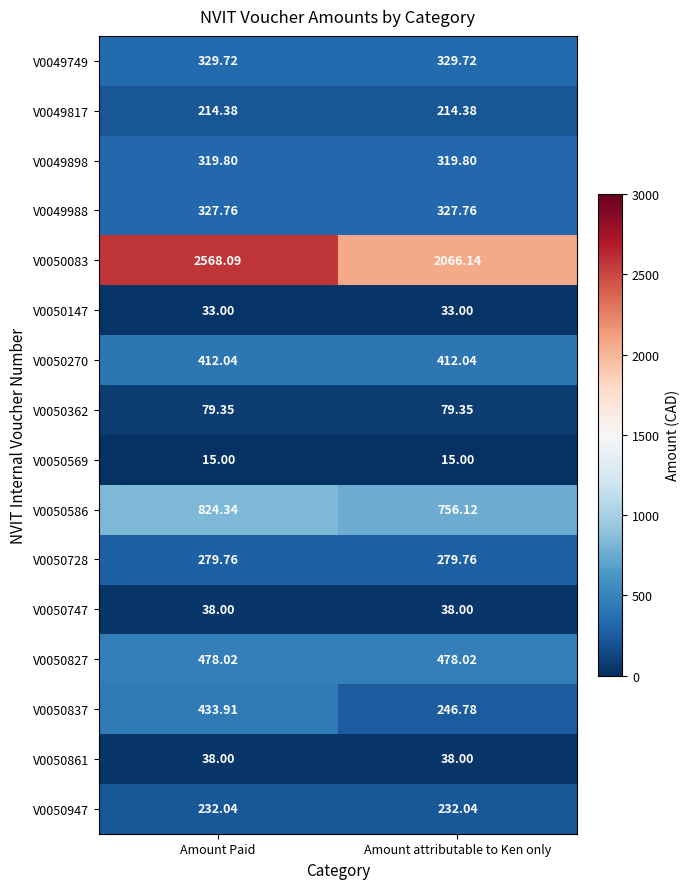

What is the total value across all series at Amount attributable to Ken only?

5865.9